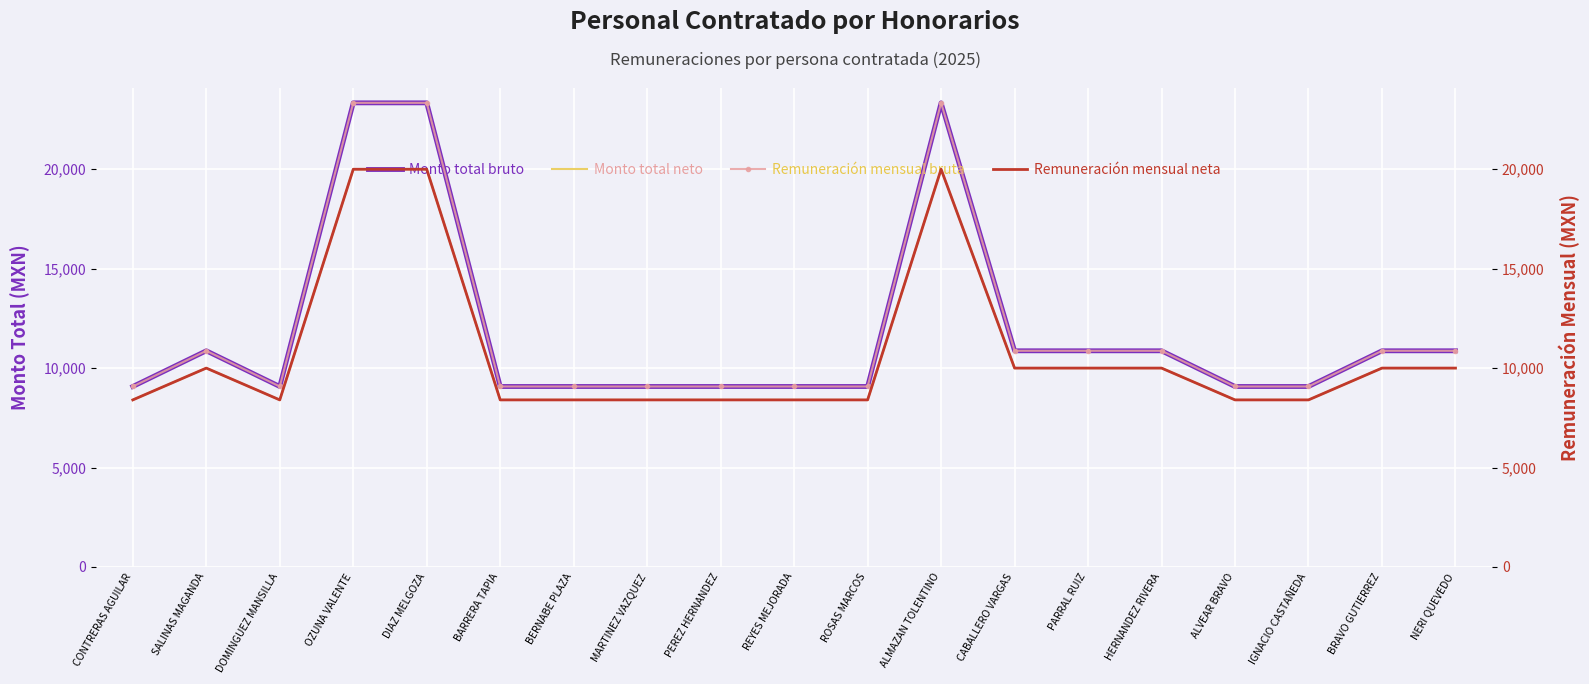

What is the label of the 10th point from the left?

REYES MEJORADA